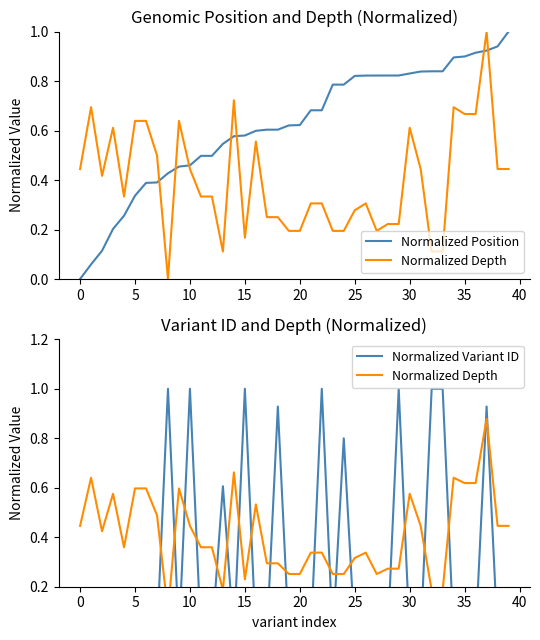

How many intersections are there between Normalized Position and Normalized Variant ID?

20